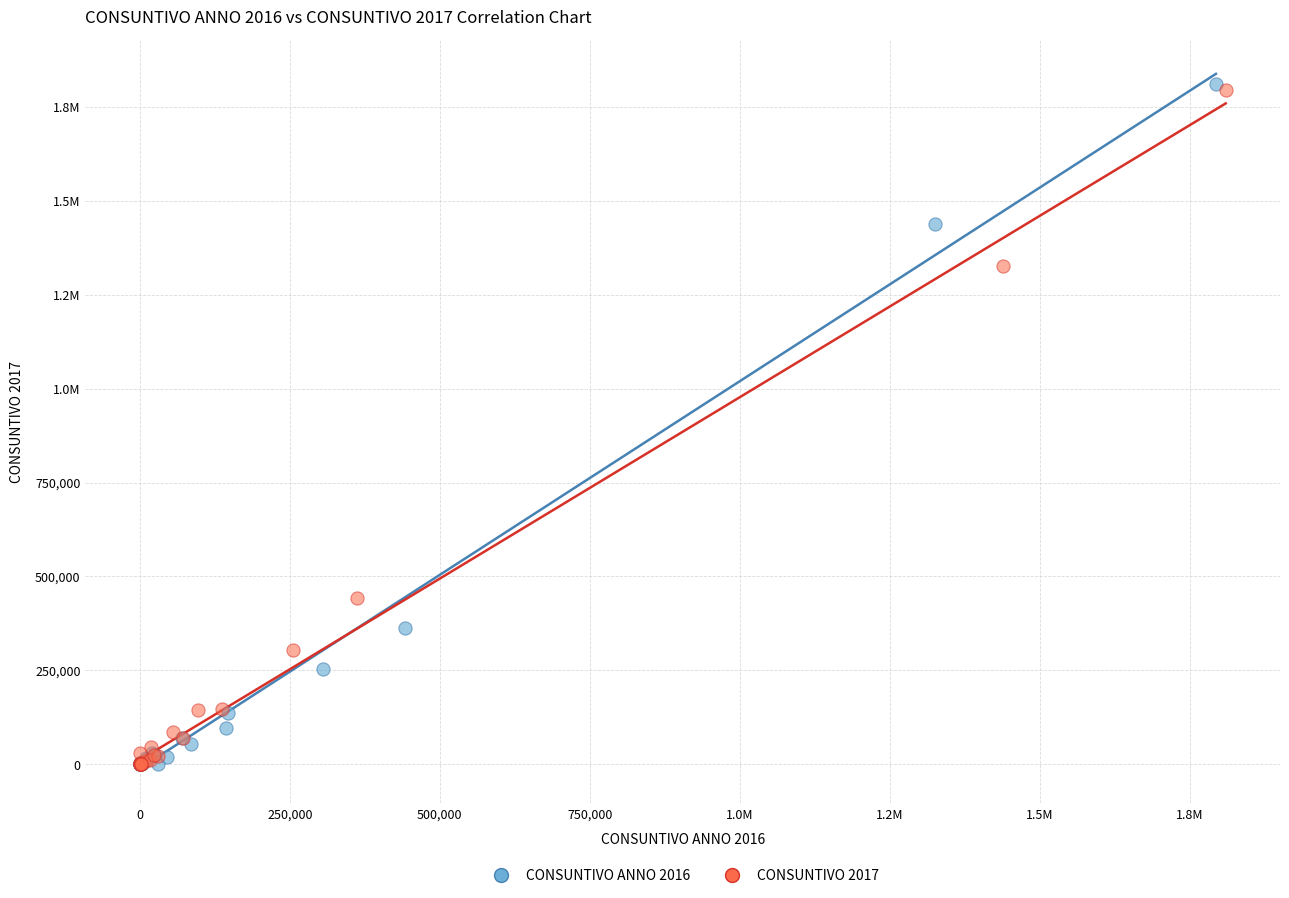

What are all the series names shown in the legend?

CONSUNTIVO ANNO 2016, CONSUNTIVO 2017